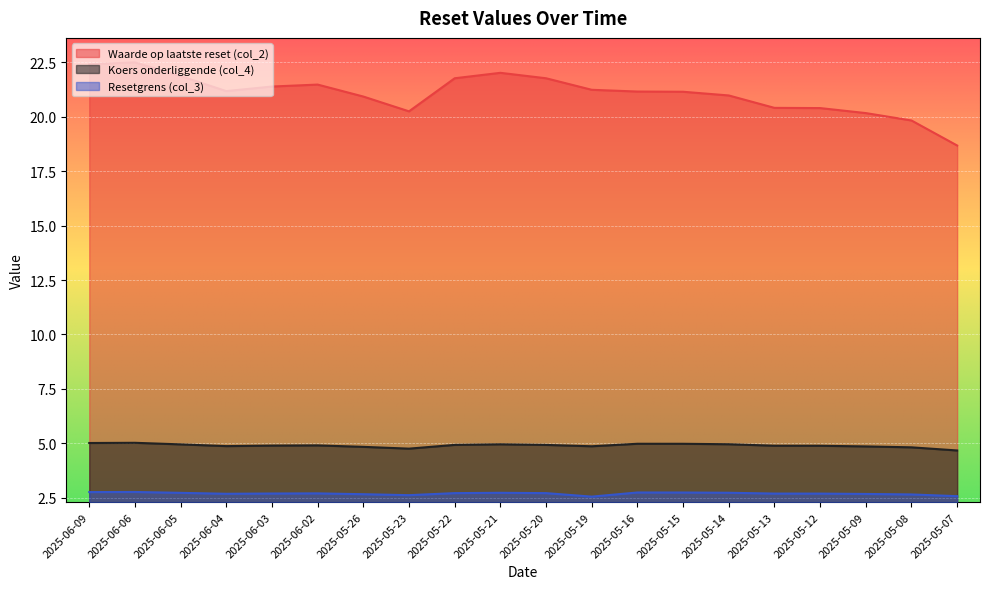

What is the label of the 17th point from the left?

2025-05-12